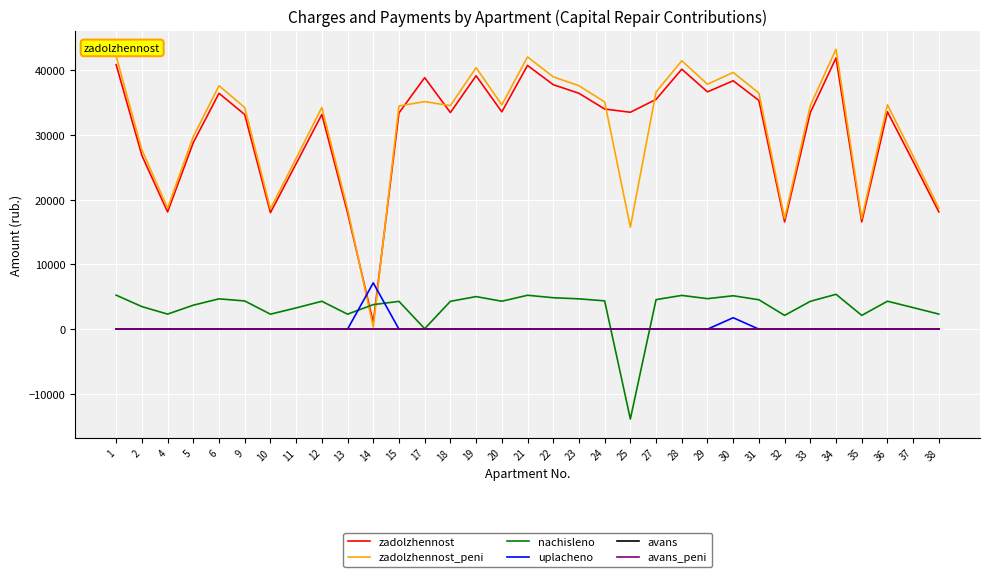

What is the difference between the highest and lowest values at 23?

37643.8